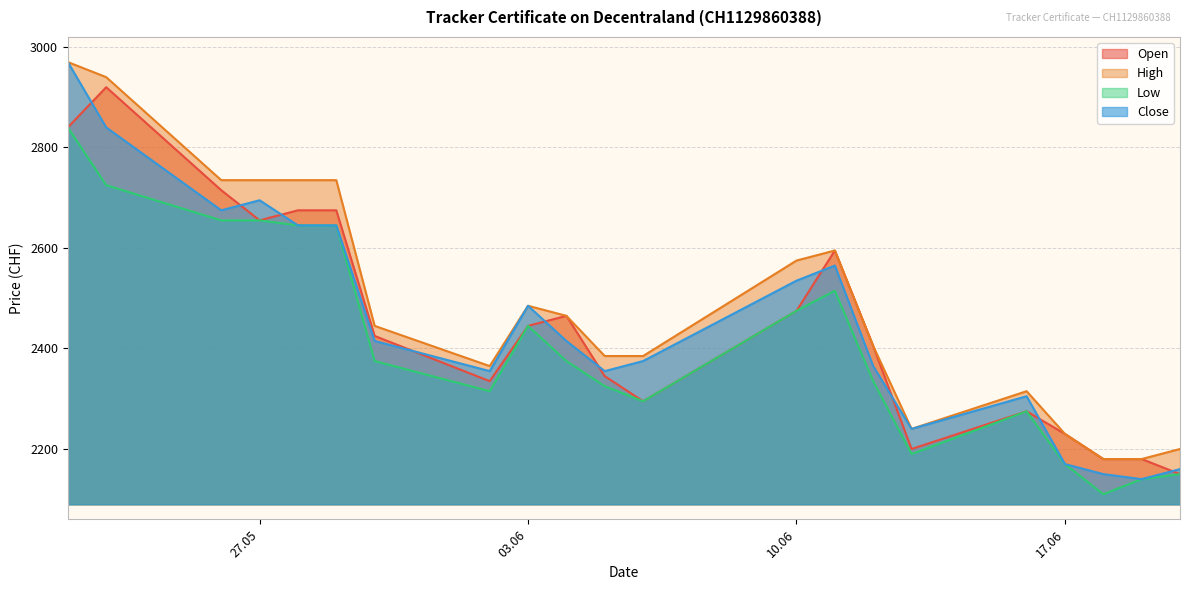

What is the value of the High point at the 10th from the left?

2465